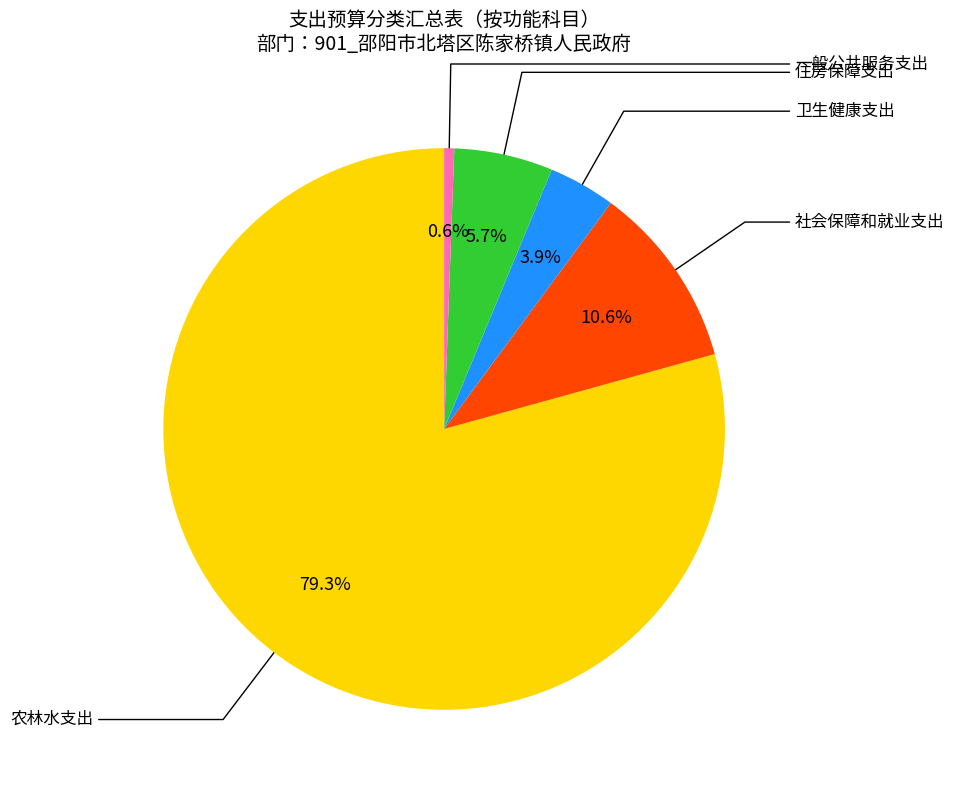

How many slices are in this pie chart?

5